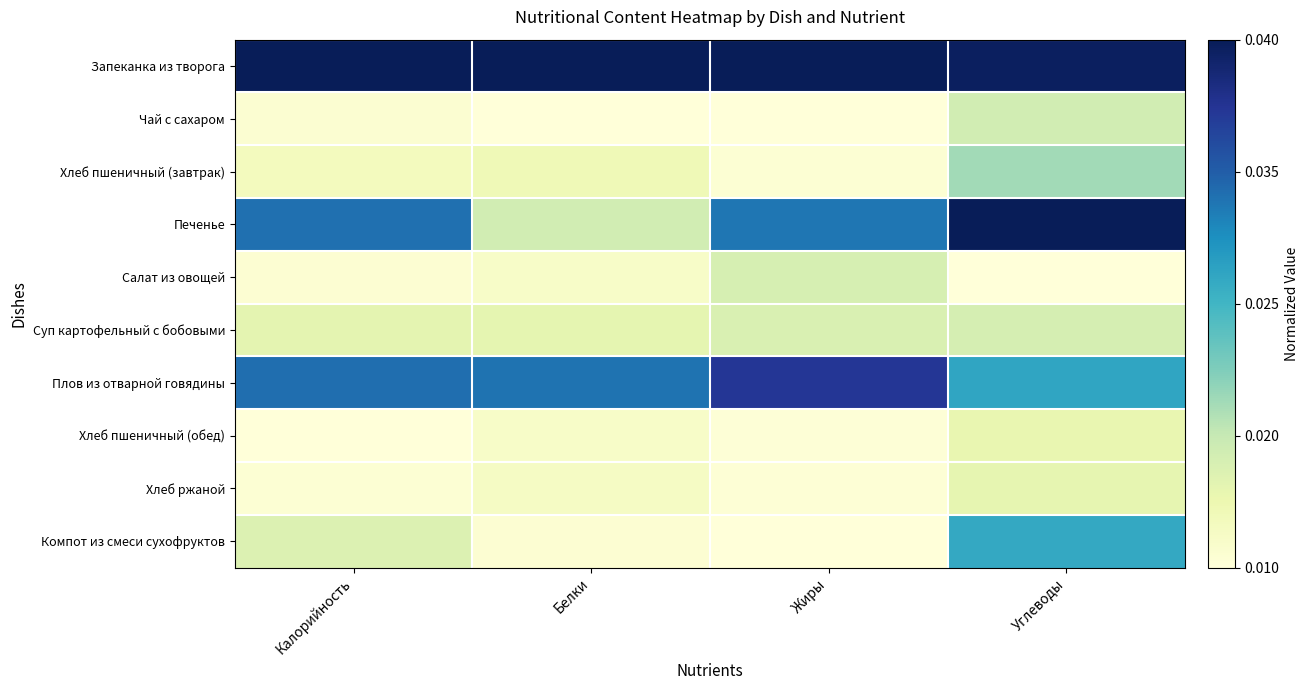

Which series changed the most between Калорийность and Углеводы?

Компот из смеси сухофруктов